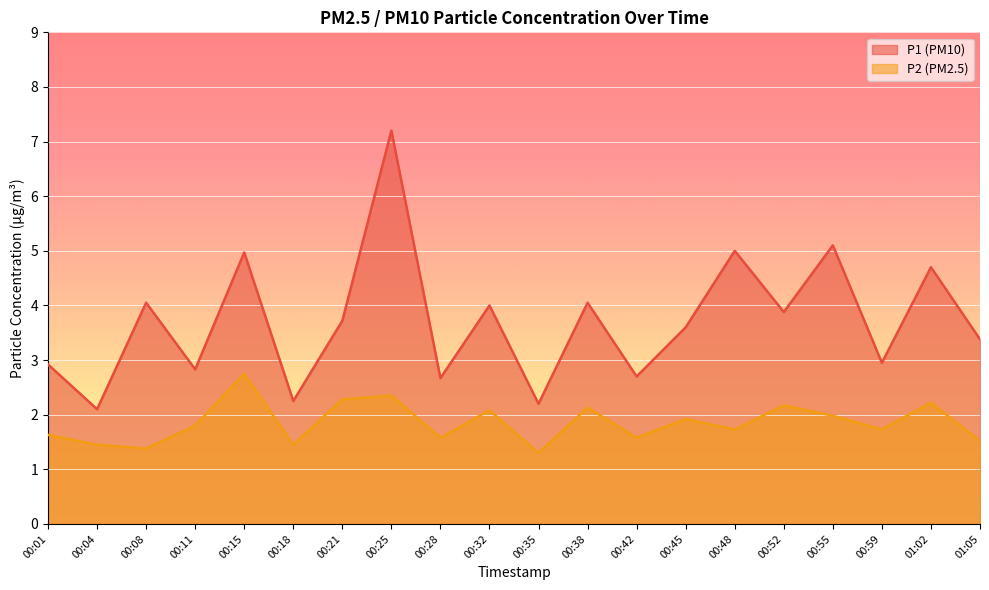

How many lines are shown in the chart?

2